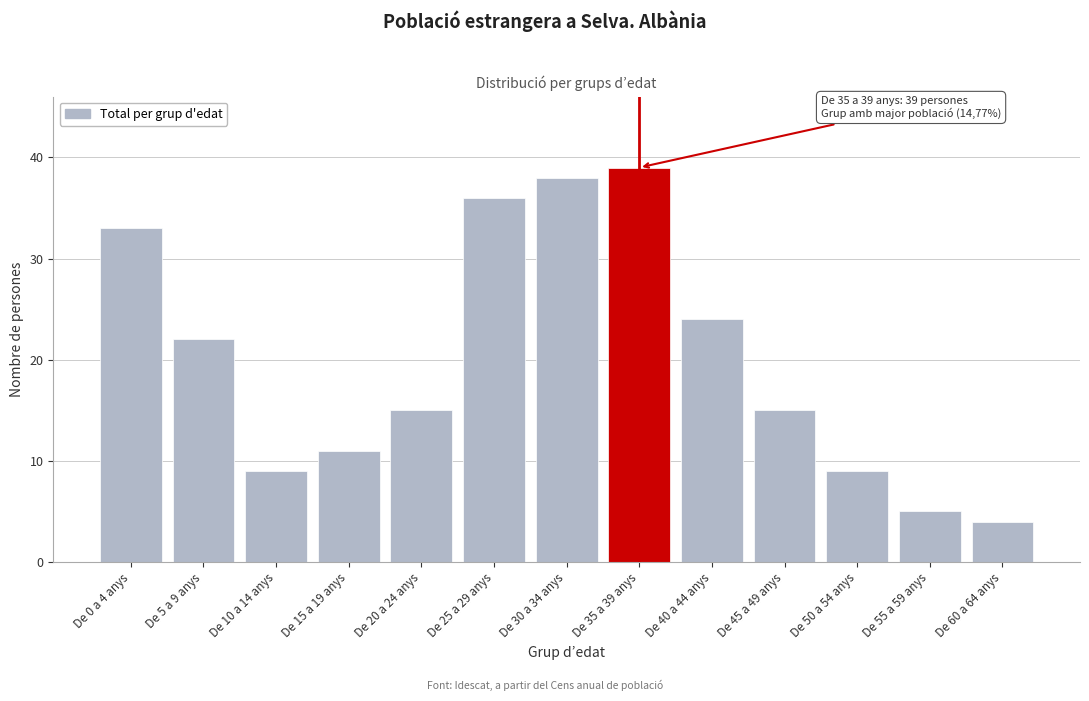

Reading left to right, what are all the values shown in this chart?

33	22	9	11	15	36	38	39	24	15	9	5	4